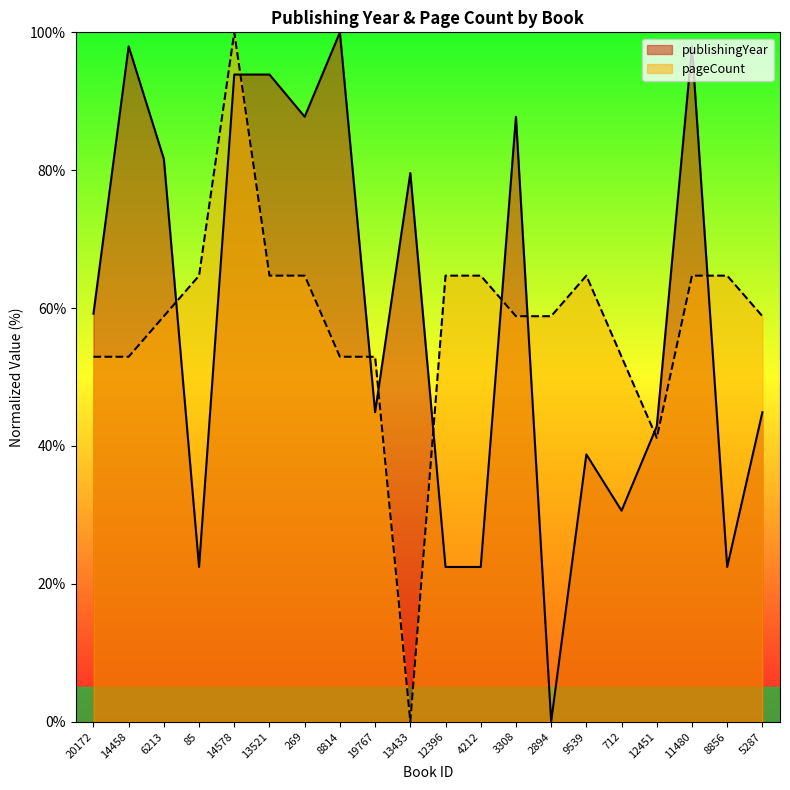

How many lines are shown in the chart?

2